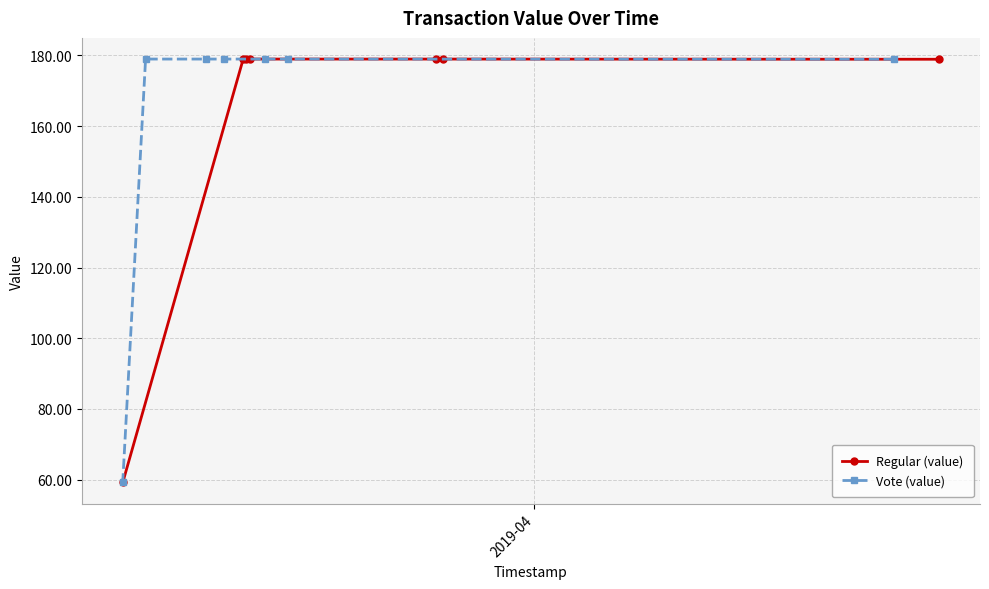

What are all the series names shown in the legend?

Regular (value), Vote (value)